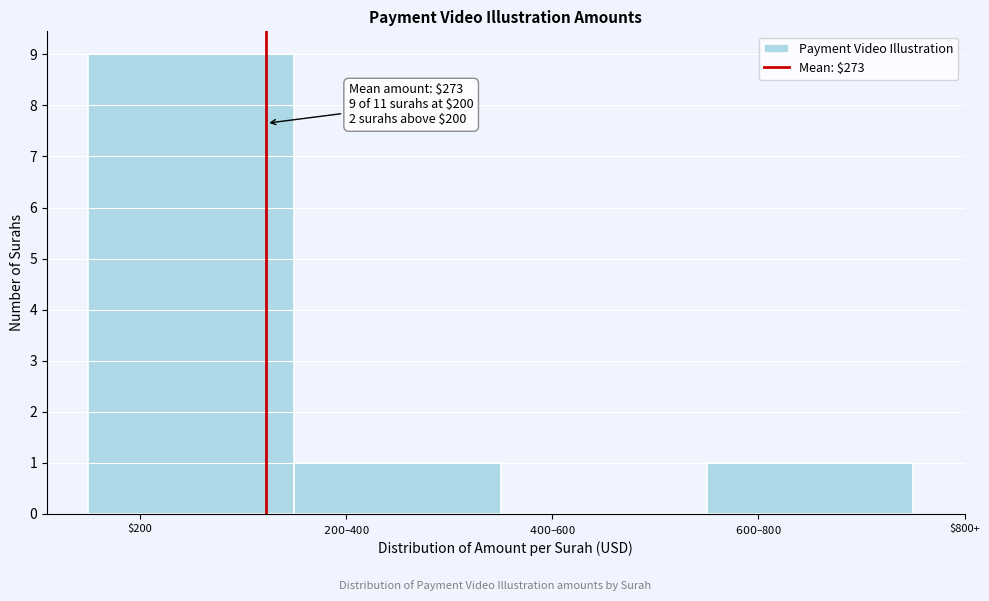

What is the maximum value shown in the chart?

9